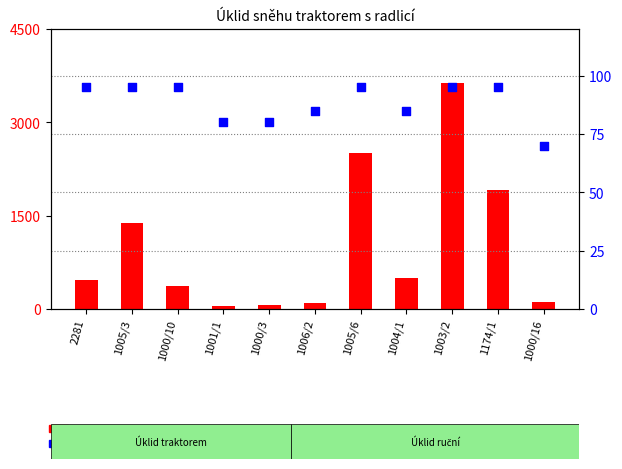

At how many categories does at least one series exceed 127?

7